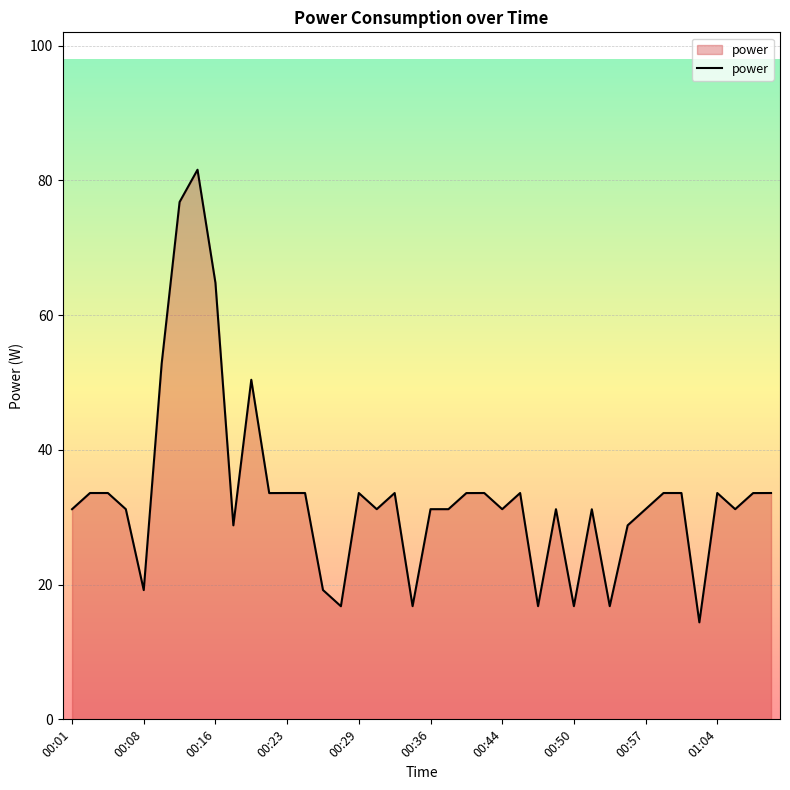

What is the greatest value displayed?

81.6